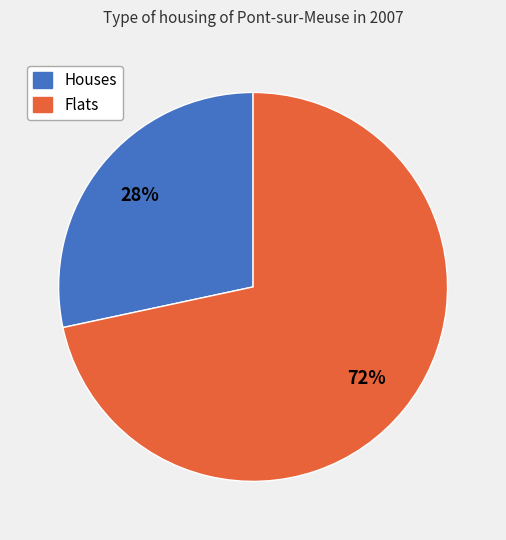

To the nearest percent, what is the average slice percentage?

50%